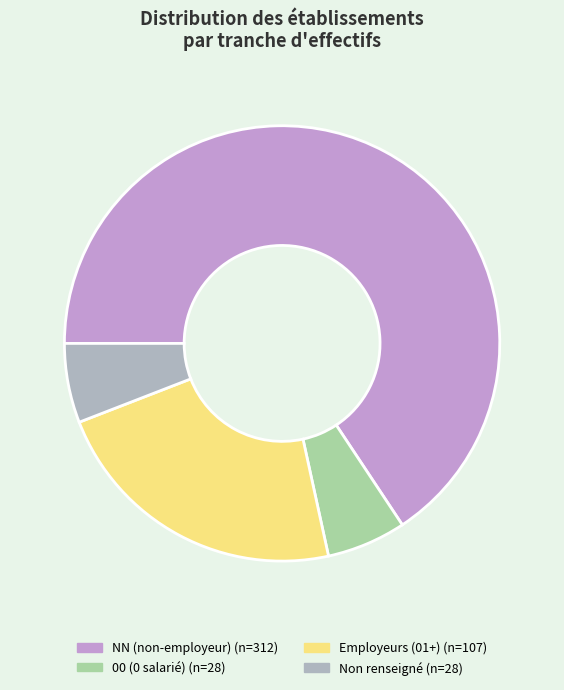

Which slice represents more than half of the pie?

NN